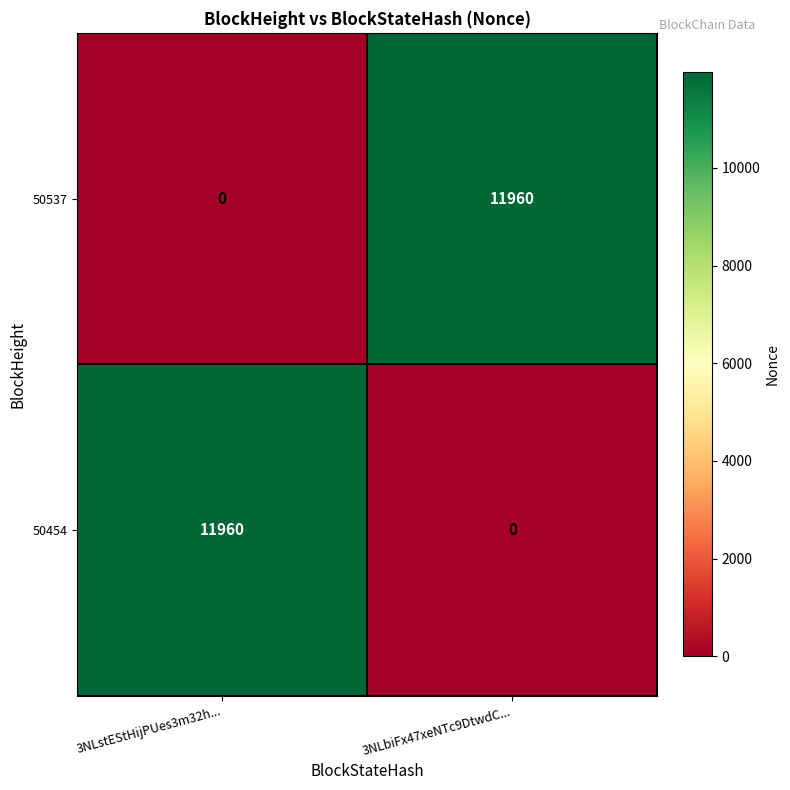

Is the value of 50454 at 3NLstEStHijPUes3m32h... greater than the value of 50537 at 3NLstEStHijPUes3m32h...?

Yes